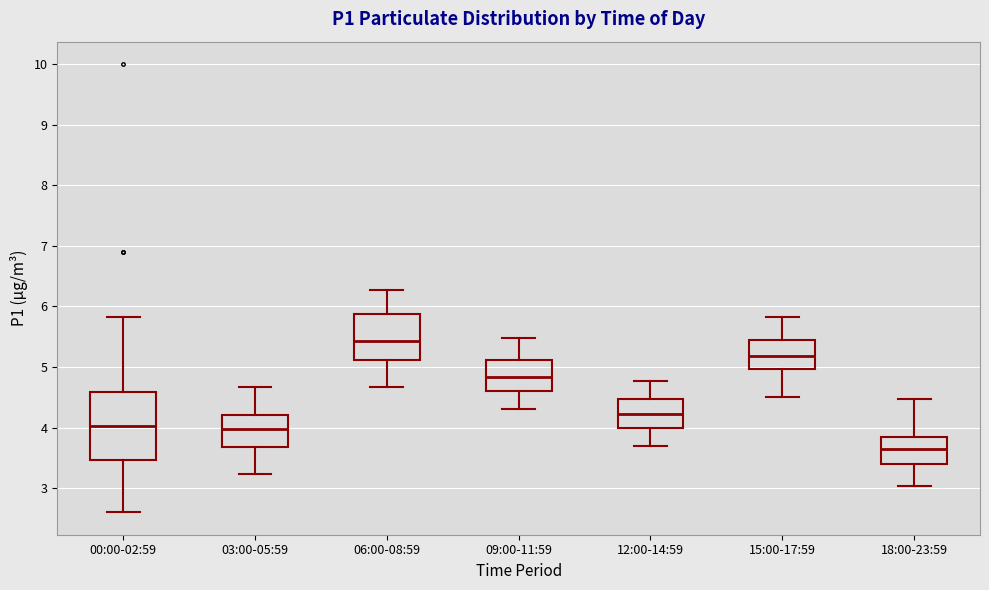

Which box is the tallest, from its lower edge to its upper edge?

00:00-02:59